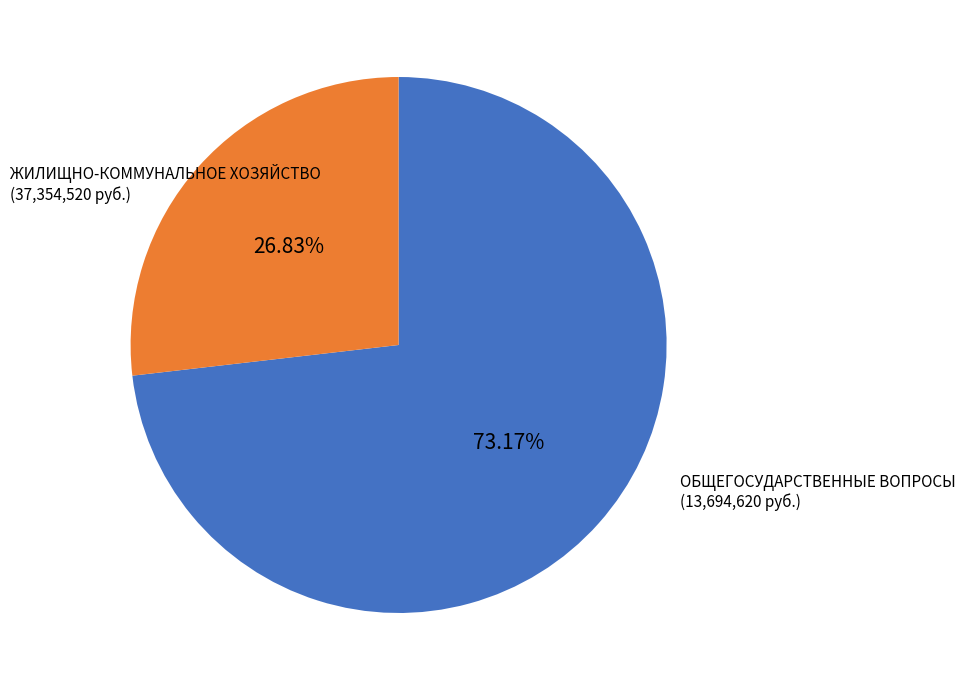

How many segments does this pie chart have?

2